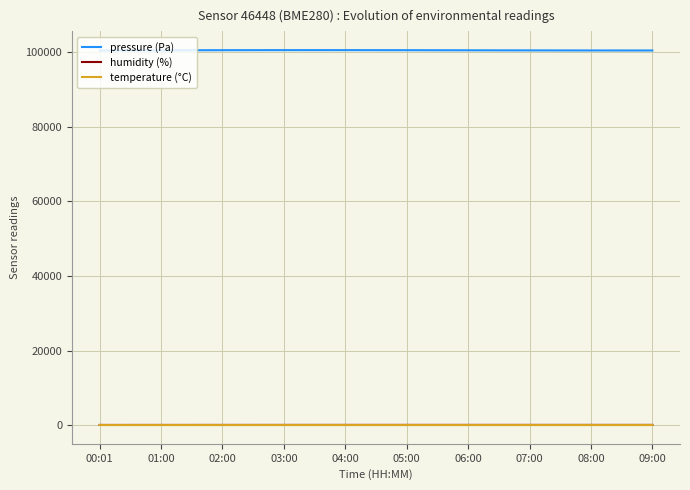

What is the greatest value displayed?

100551.0